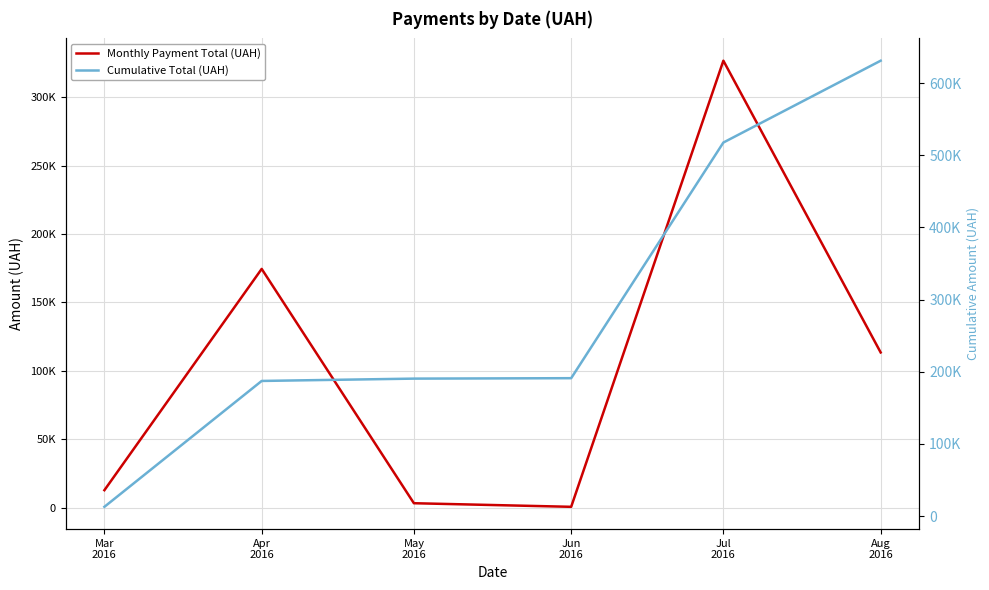

Which category has the highest value in the Cumulative Total (UAH) series?

Aug
2016